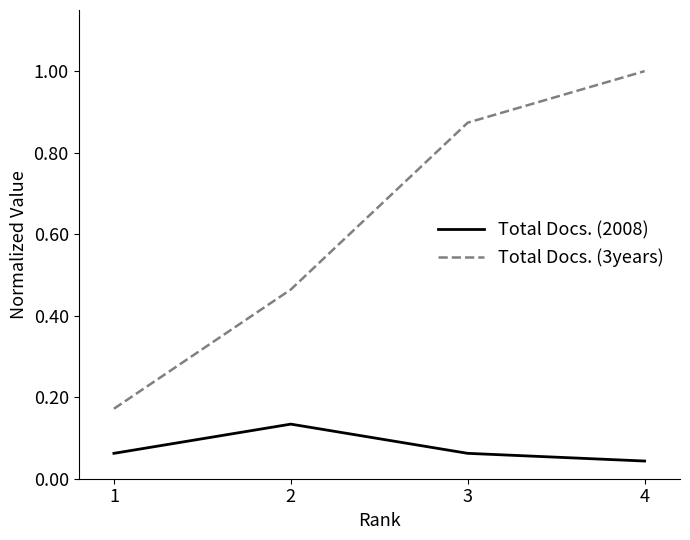

True or false: Total Docs. (3years) has more than 0 points higher than both neighbors.

False